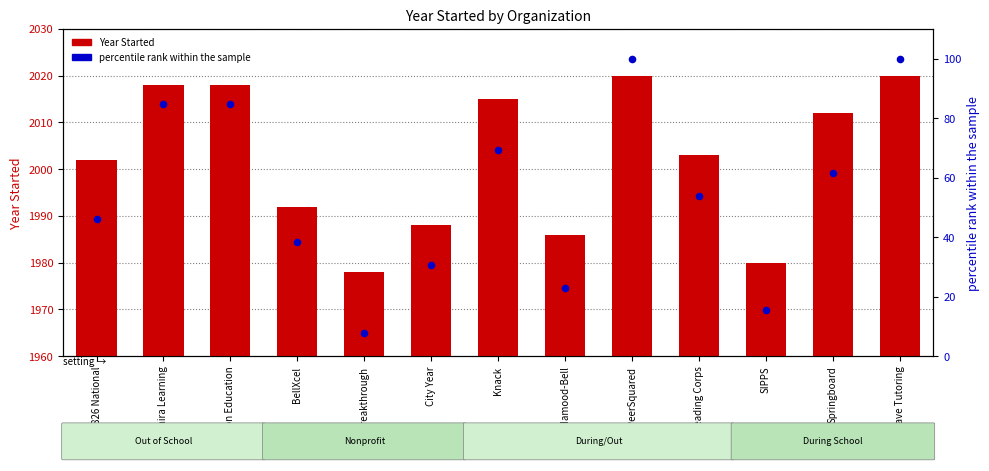

Is the value of Year Started at Breakthrough greater than the value of percentile rank within the sample at PeerSquared?

Yes